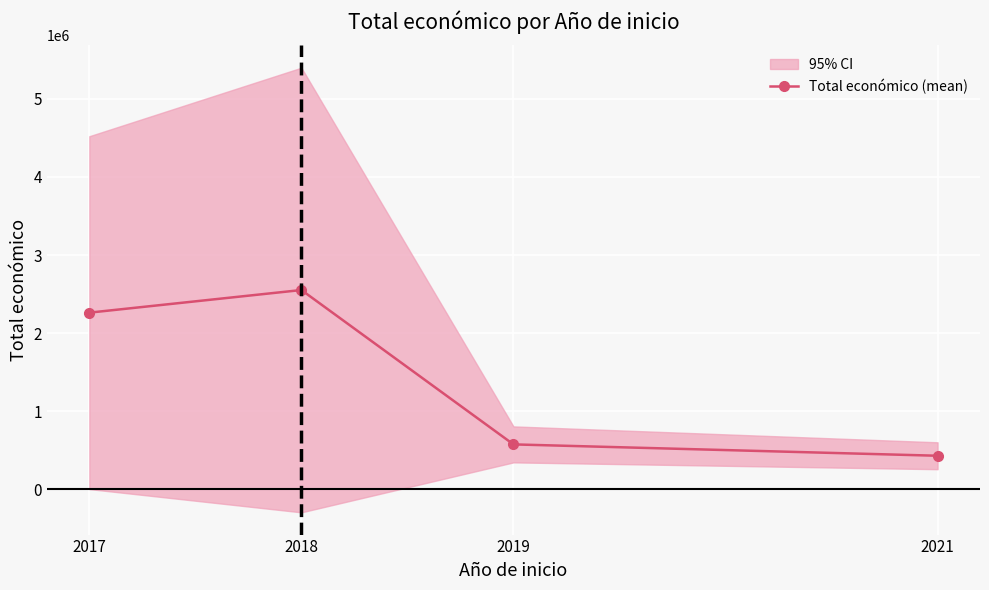

Which has a higher value, 2019 or 2017?

2017